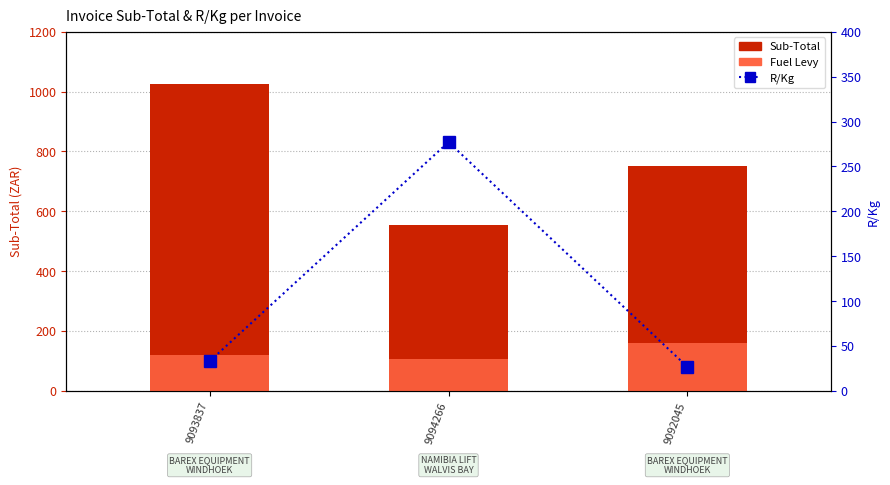

Between 9093837 and 9092045, which is larger?

9093837